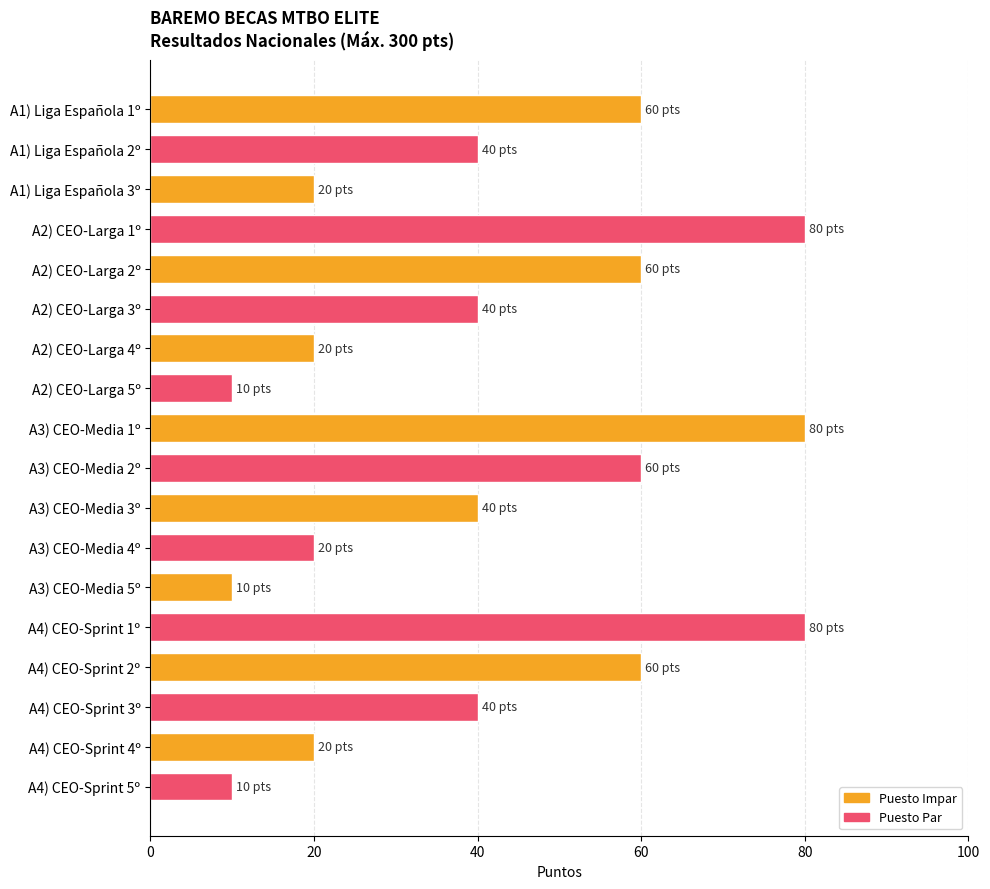

Between A3) CEO-Media 5º and A1) Liga Española 2º, which is larger?

A1) Liga Española 2º